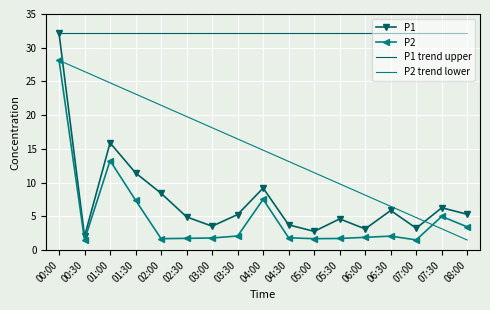

Is the value of P2 at 03:30 greater than the value of P1 at 08:00?

No